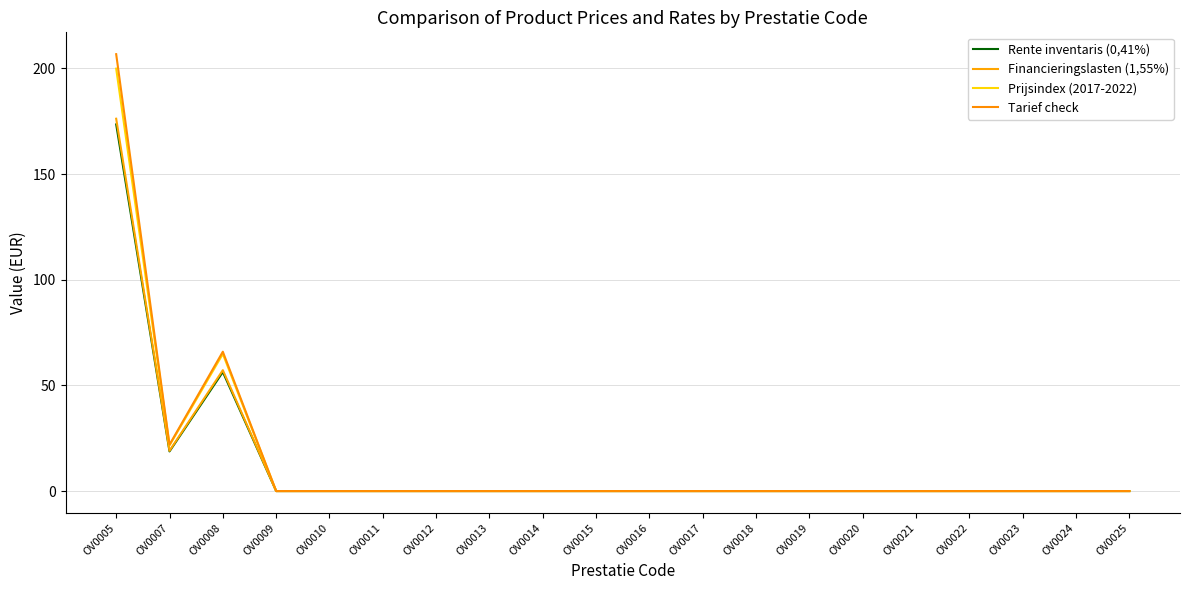

What is the difference between the highest and lowest values at OV0008?

9.6